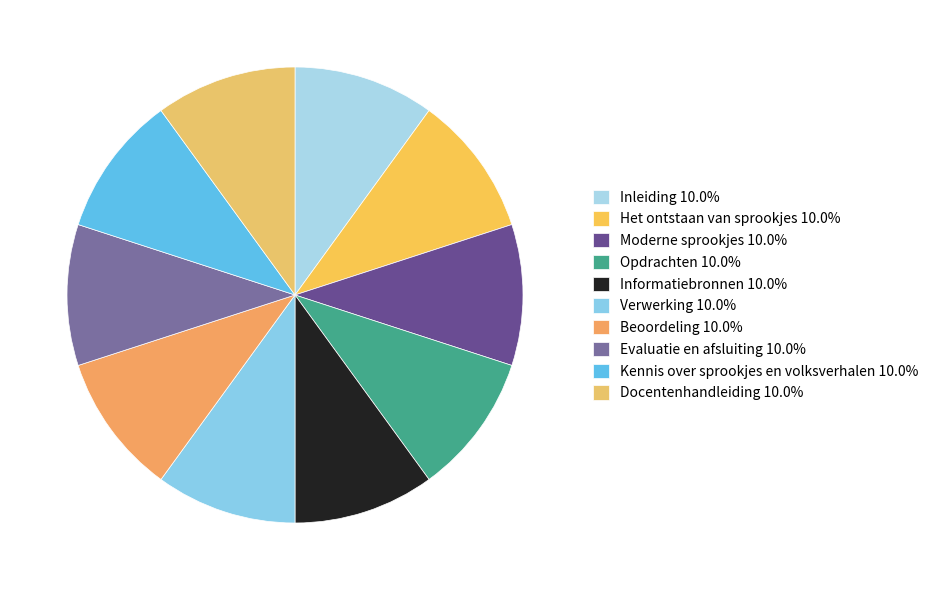

How many slices are in this pie chart?

10